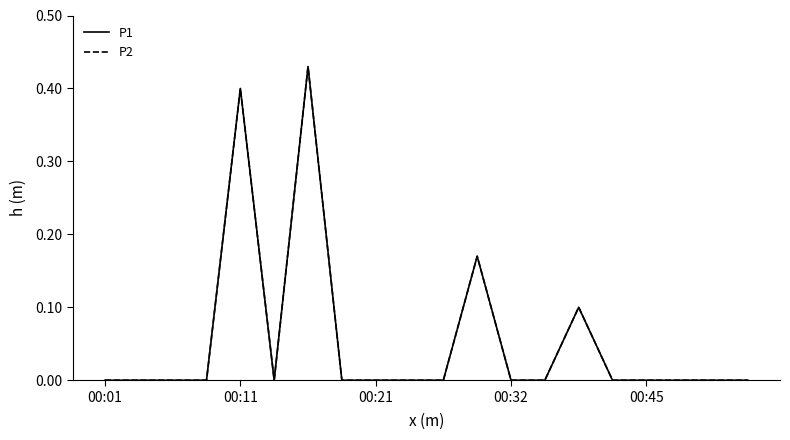

Is this an area chart (filled region under the line)?

No